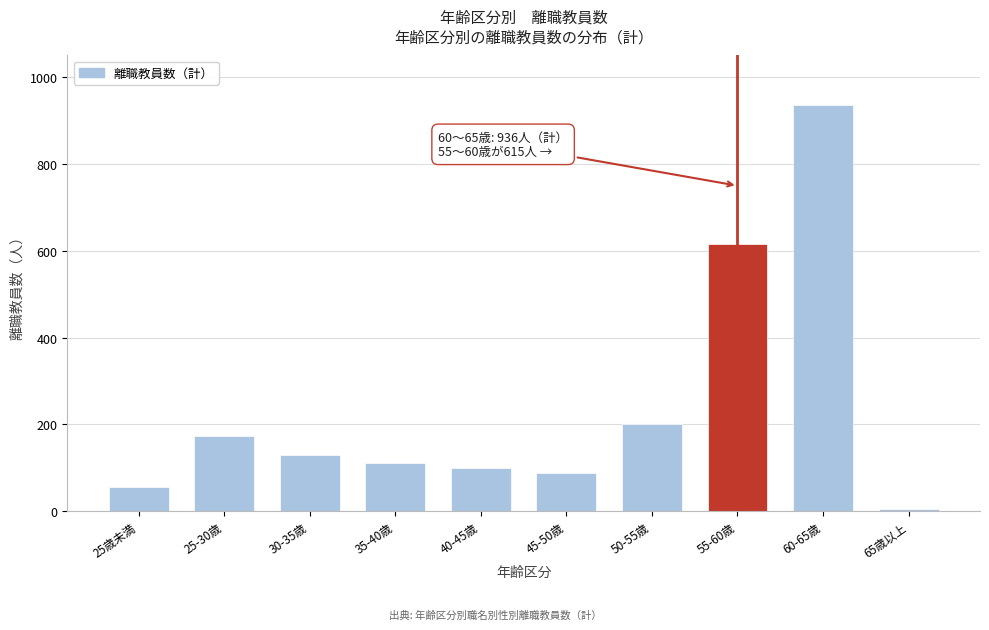

Reading right to left, extract all data points from this chart.

65歳以上=6	60-65歳=936	55-60歳=615	50-55歳=200	45-50歳=89	40-45歳=99	35-40歳=112	30-35歳=129	25-30歳=174	25歳未満=57